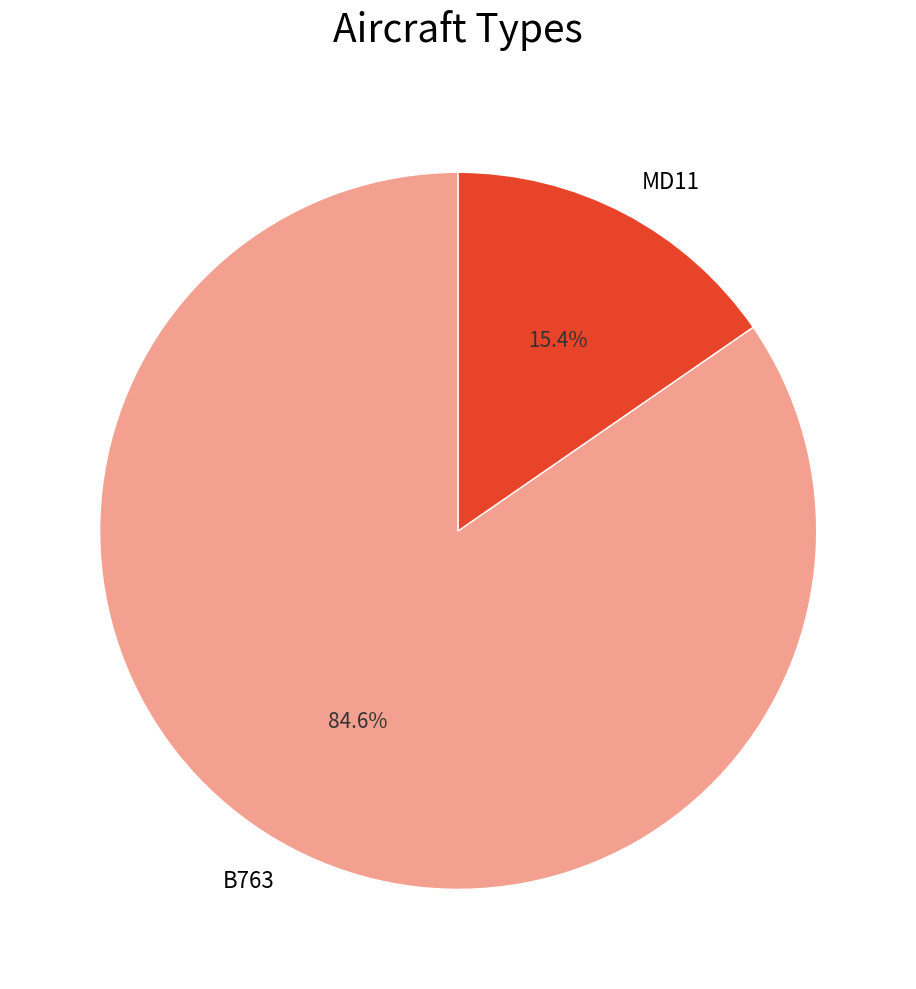

Which category accounts for the majority?

B763